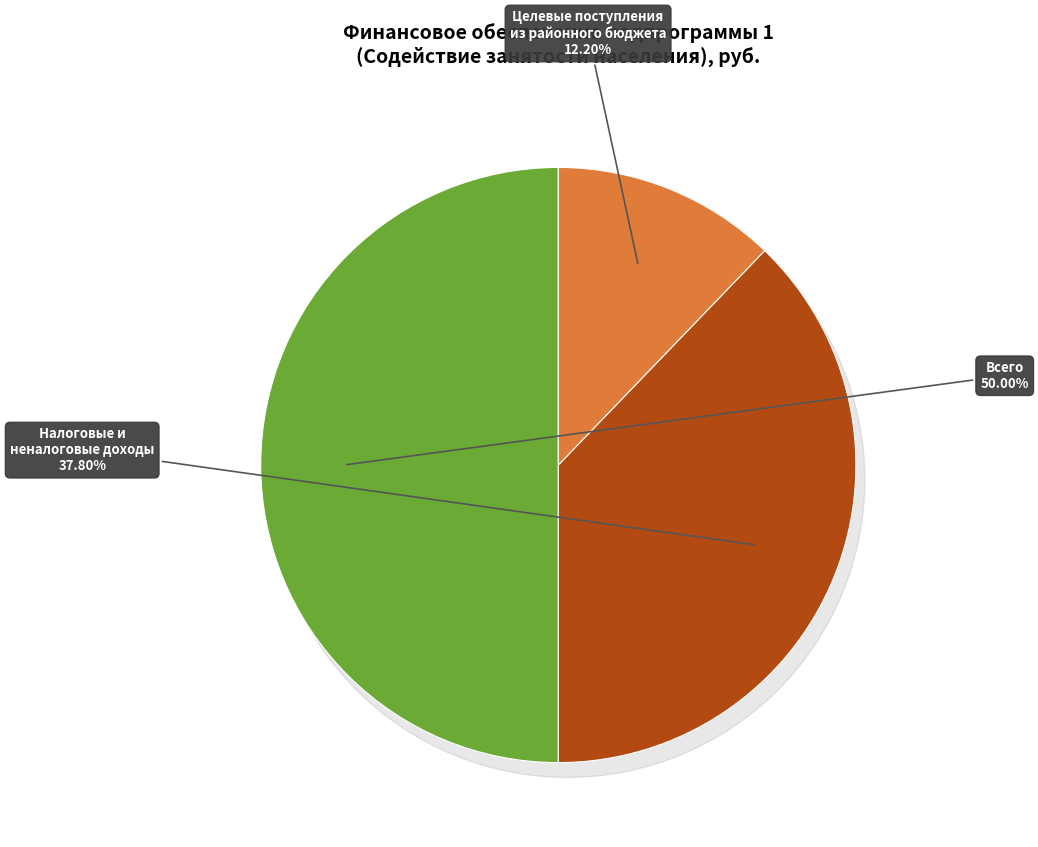

What percentage is NOT represented by Всего, из них расходы за счет:?

50.0%